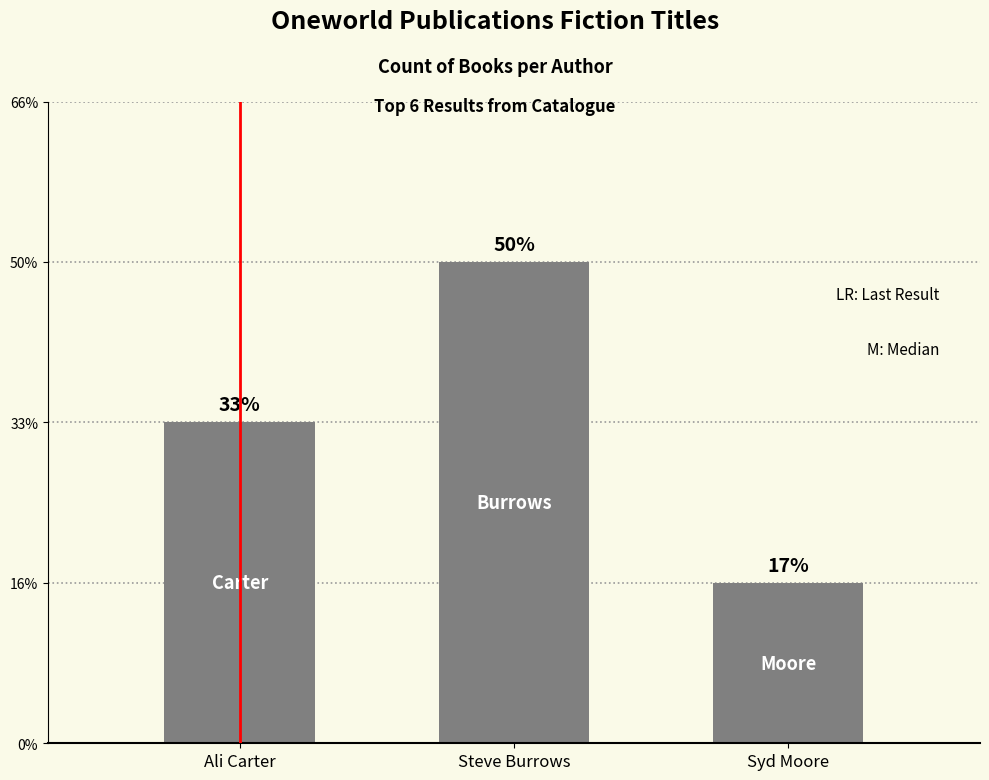

Does the chart contain any negative values?

No